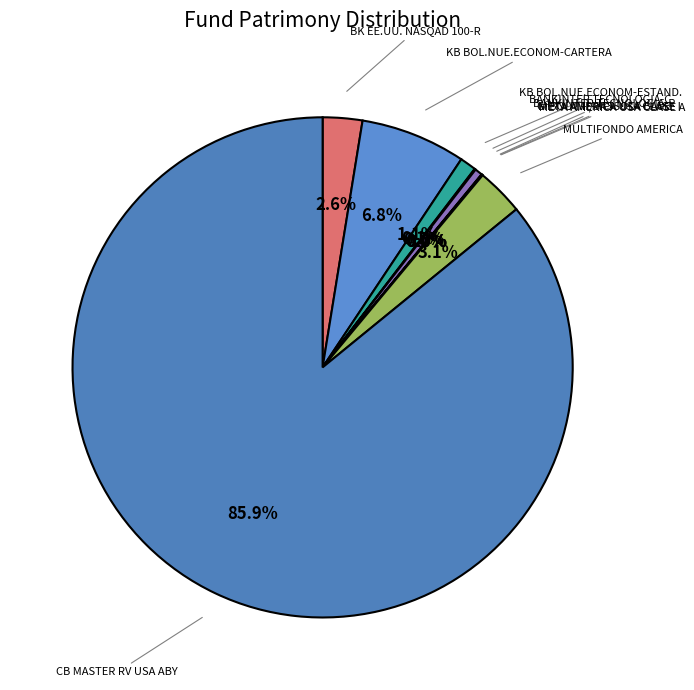

How many slices are in this pie chart?

10